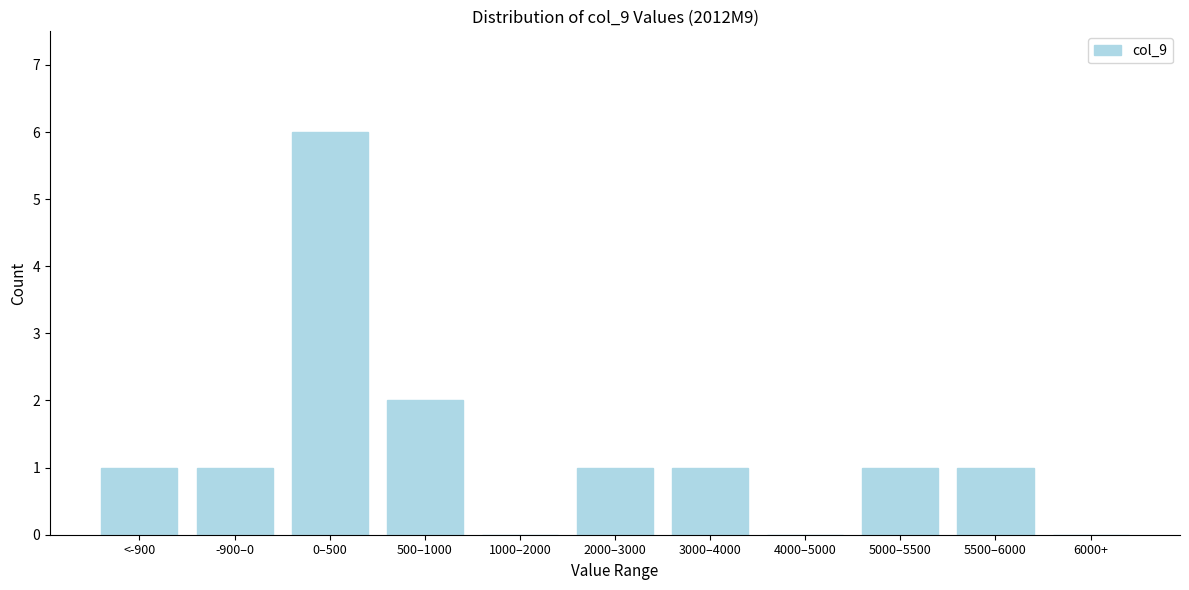

Reading right to left, extract all data points from this chart.

6000+=0	5500–6000=1	5000–5500=1	4000–5000=0	3000–4000=1	2000–3000=1	1000–2000=0	500–1000=2	0–500=6	-900–0=1	<-900=1